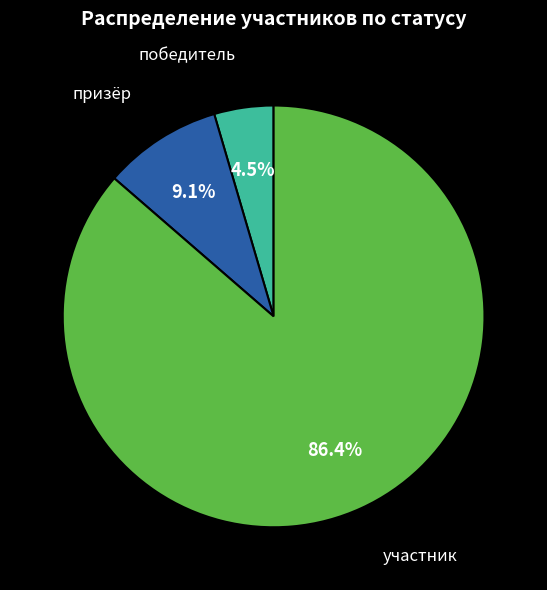

Is there a majority slice in this chart?

Yes